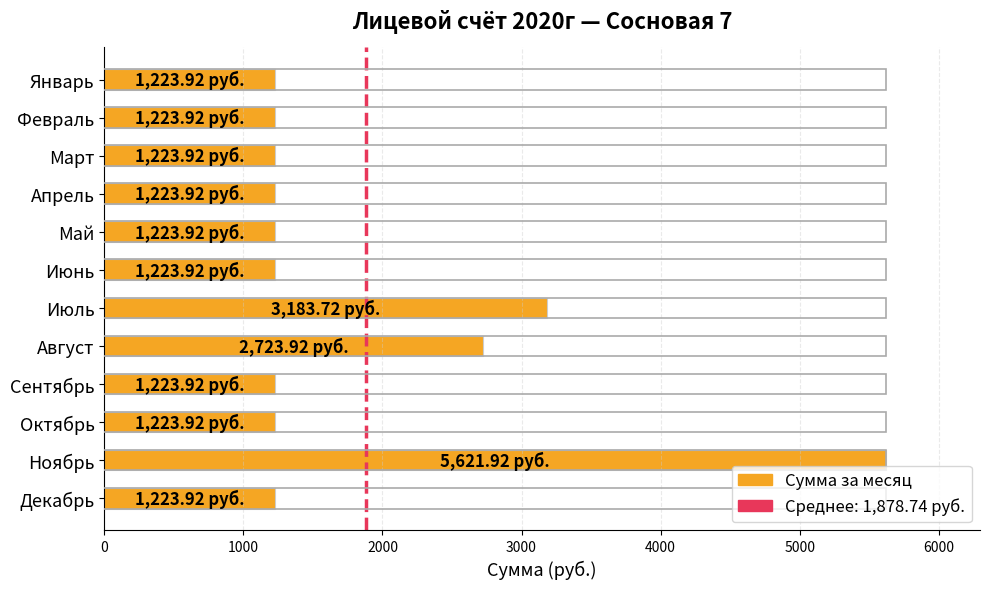

What is the label of the 4th bar from the top?

Апрель